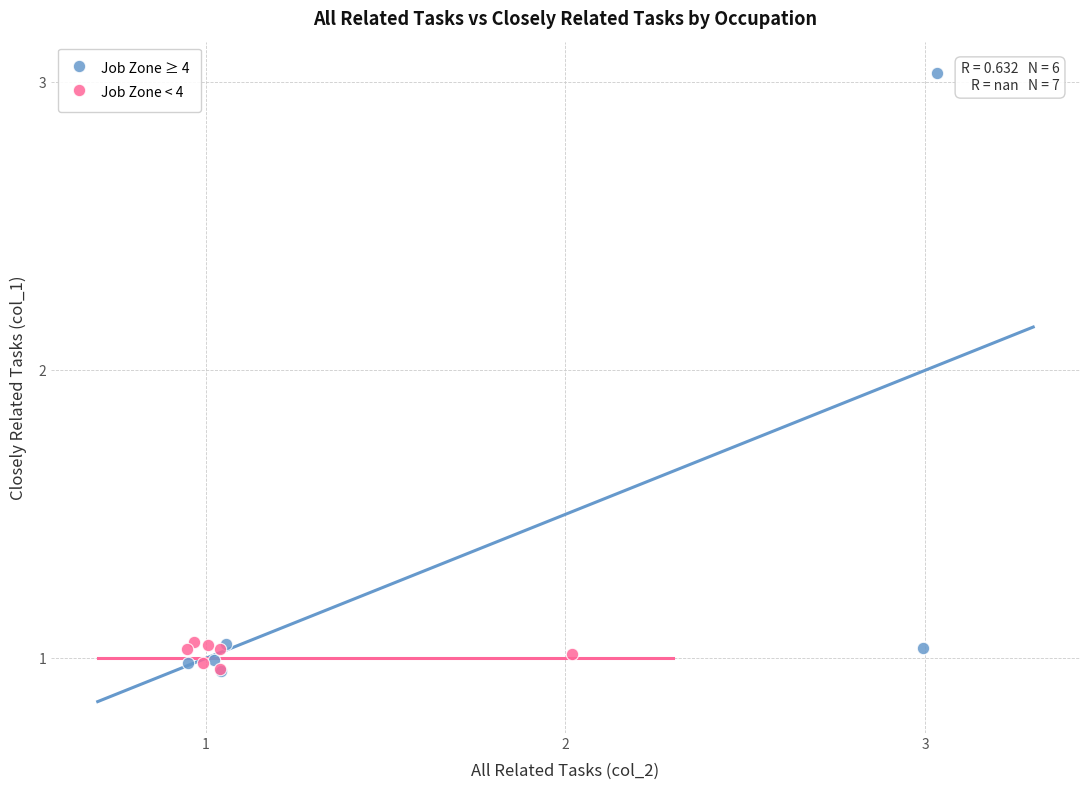

Which series has the widest spread of Y values?

Job Zone ≥ 4